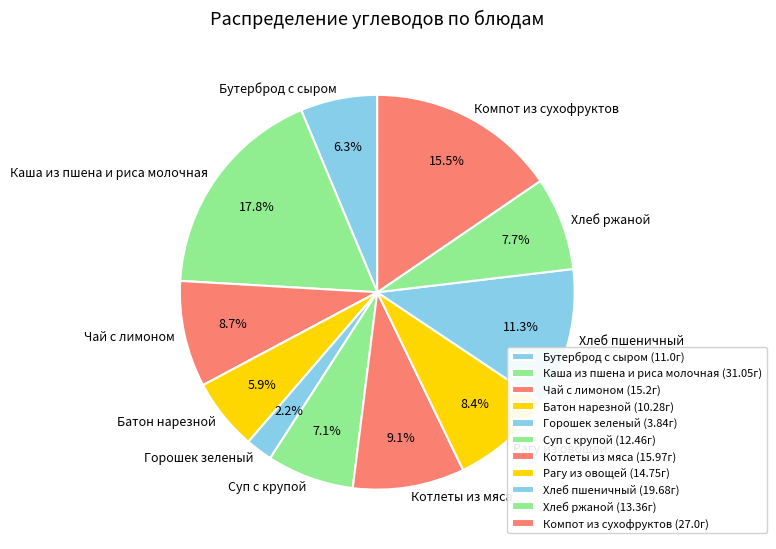

Approximately how many times larger is the value at Хлеб пшеничный compared to Рагу из овощей?

1.3